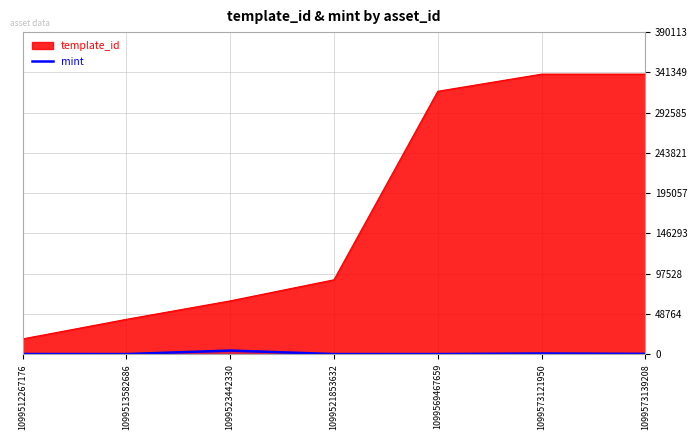

What is the difference between the maximum and minimum values in the template_id series?

320649